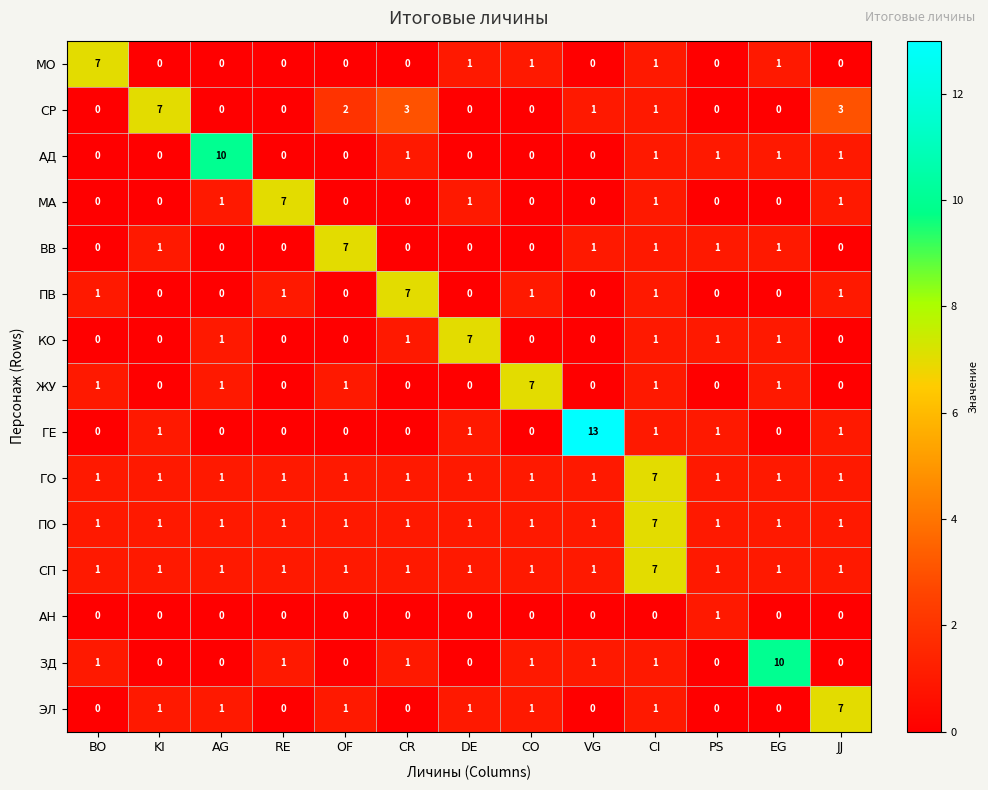

What is the difference between the maximum and minimum values in the ГО series?

6